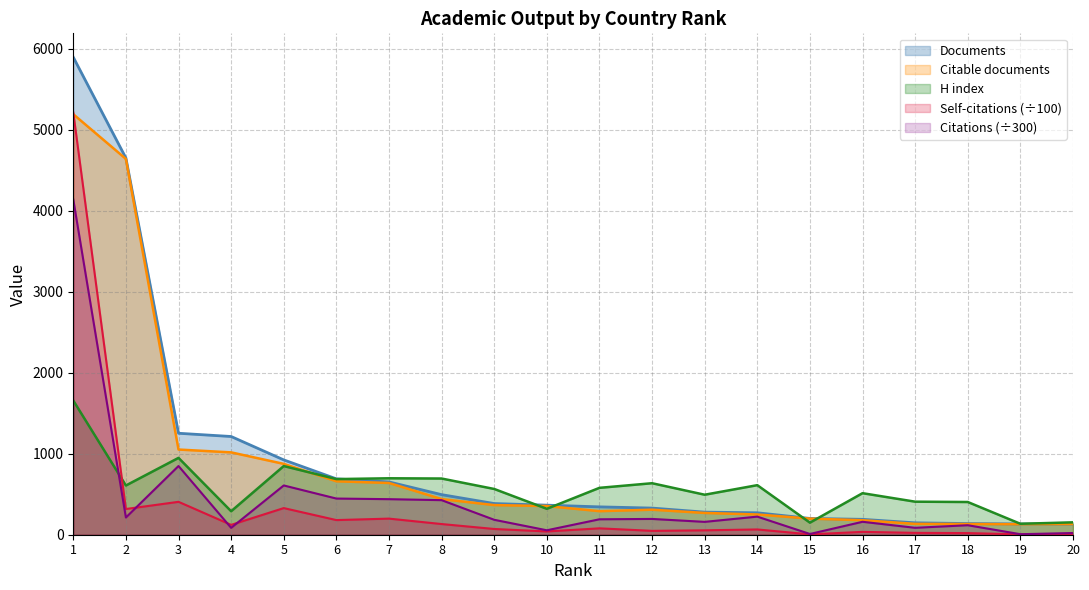

True or false: Self-citations has a value of 20.1 at 18.

True